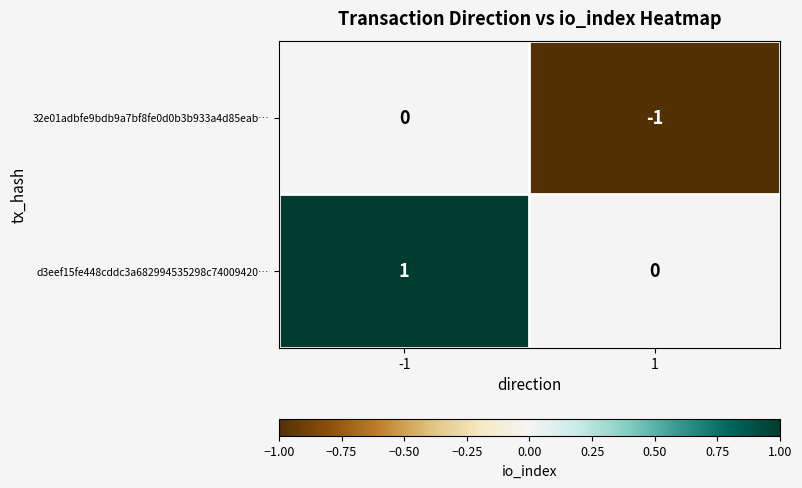

Is it true that 32e01adbfe9bdb9a7bf8fe0d0b3b933a4d85eab… equals -1 at 1?

True